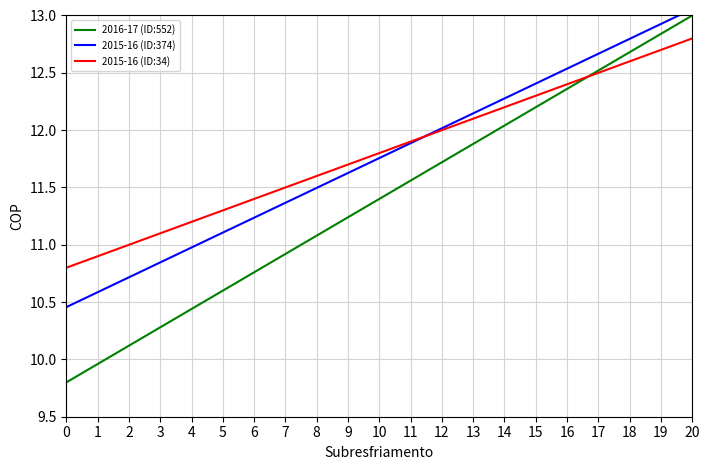

True or false: 2015-16 (ID:34) has a value of 5.8 at 14.

False